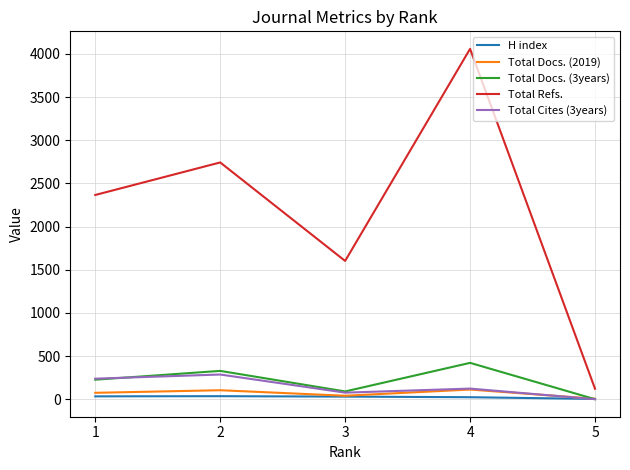

How many interior local valleys does the Total Docs. (3years) series have?

1